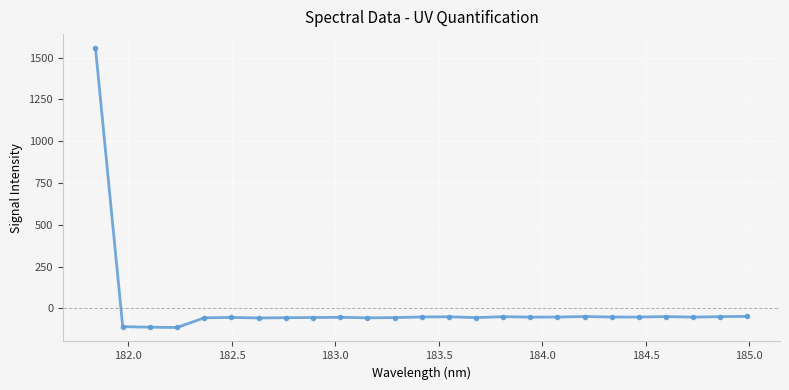

True or false: there are more than 1 points higher than both neighbors.

True